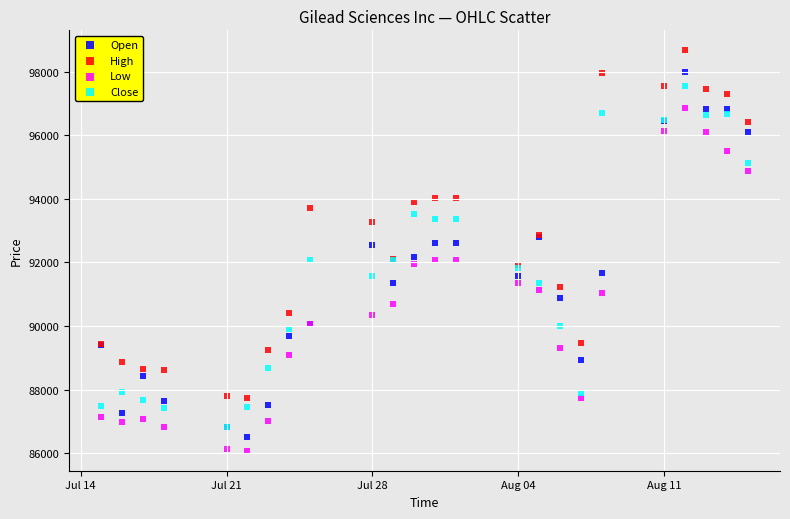

Which series reaches the minimum Y coordinate?

Low